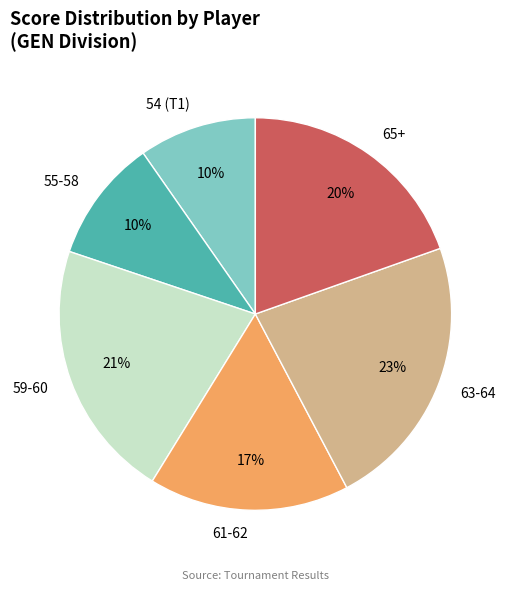

Combined, do 61-62 and 63-64 account for over 50%?

No